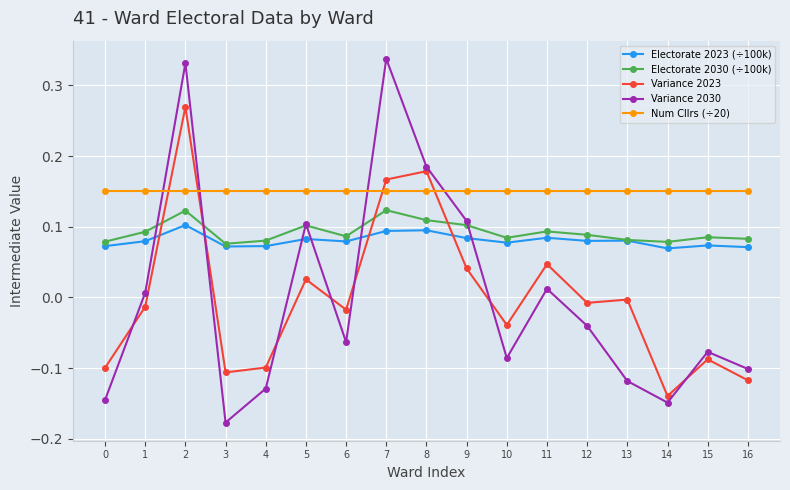

True or false: Variance 2030 has a value of -0.1 at 13.

True